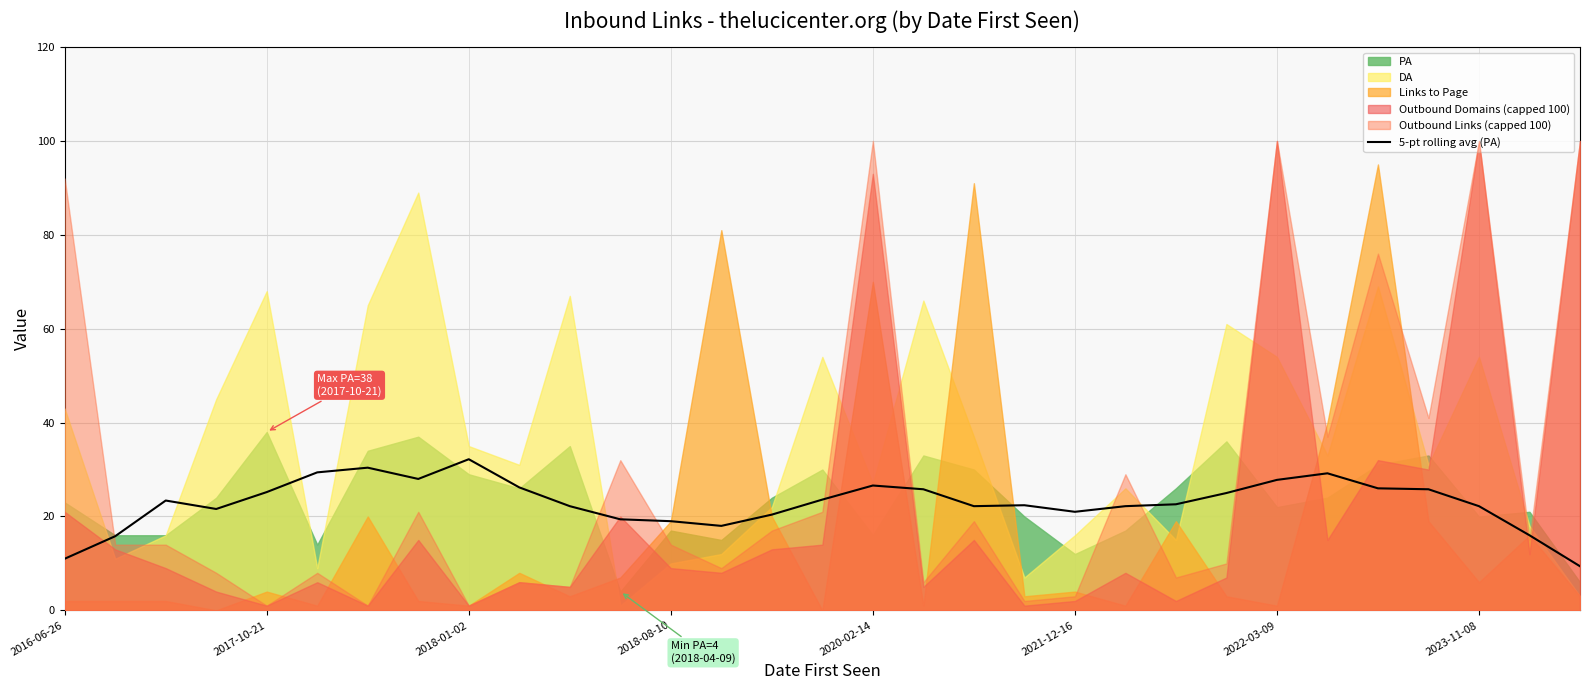

What is the minimum value for 5-pt rolling avg (PA)?

9.4